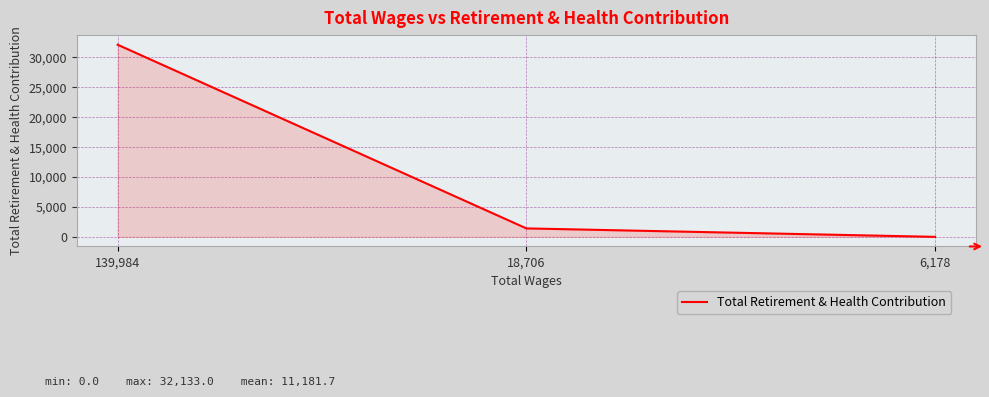

Reading right to left, extract all data points from this chart.

6,178=0	18,706=1412	139,984=32133